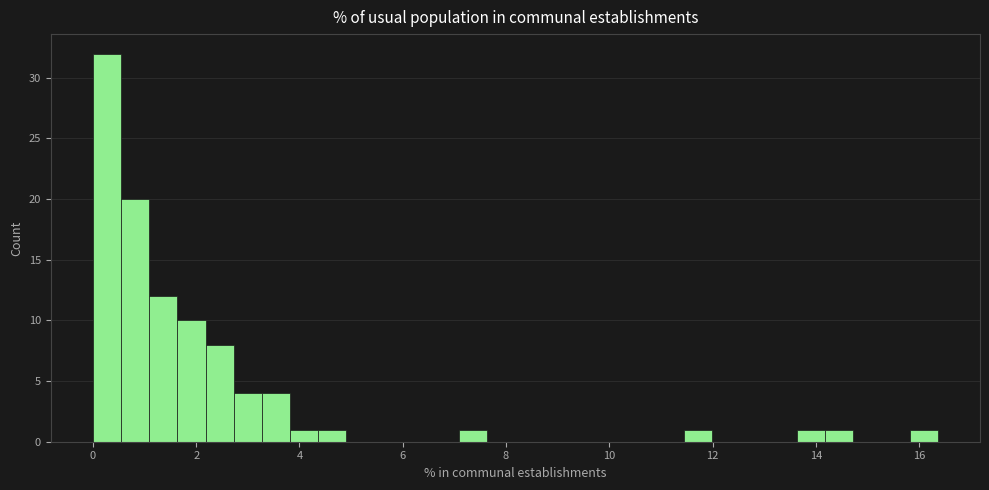

Read against the x-axis, roughly where is the centre of the tallest bar?

0.2